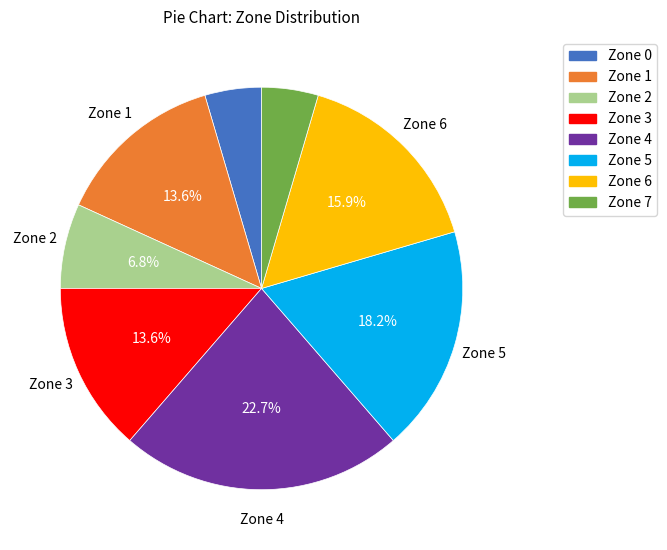

What portion of the pie excludes Zone 5?

81.8%